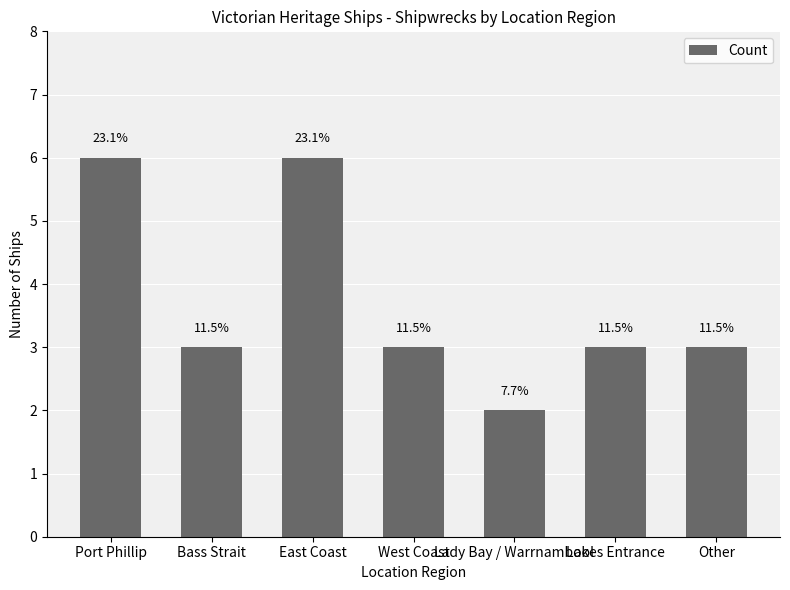

How many bars are there in total?

7